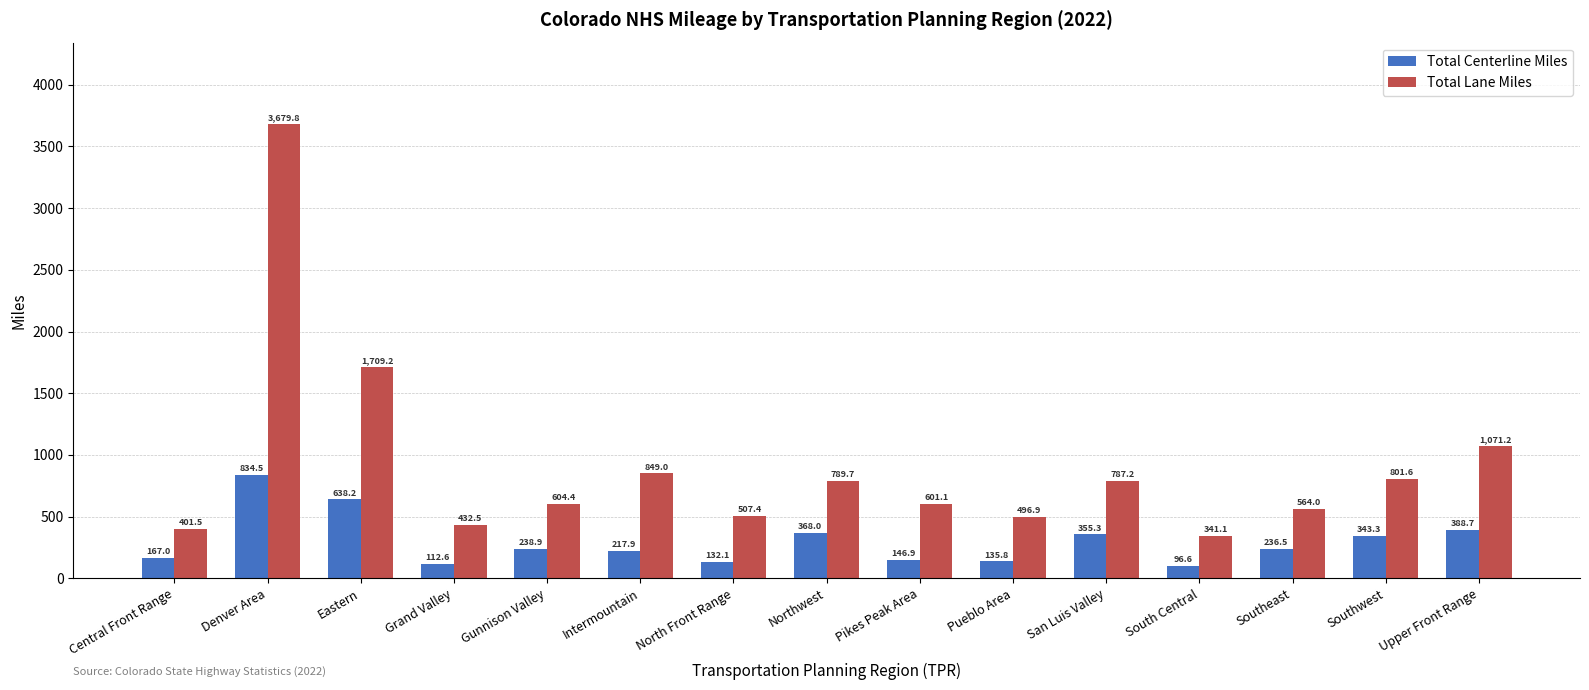

What is the average value of the Total Lane Miles series?

909.1